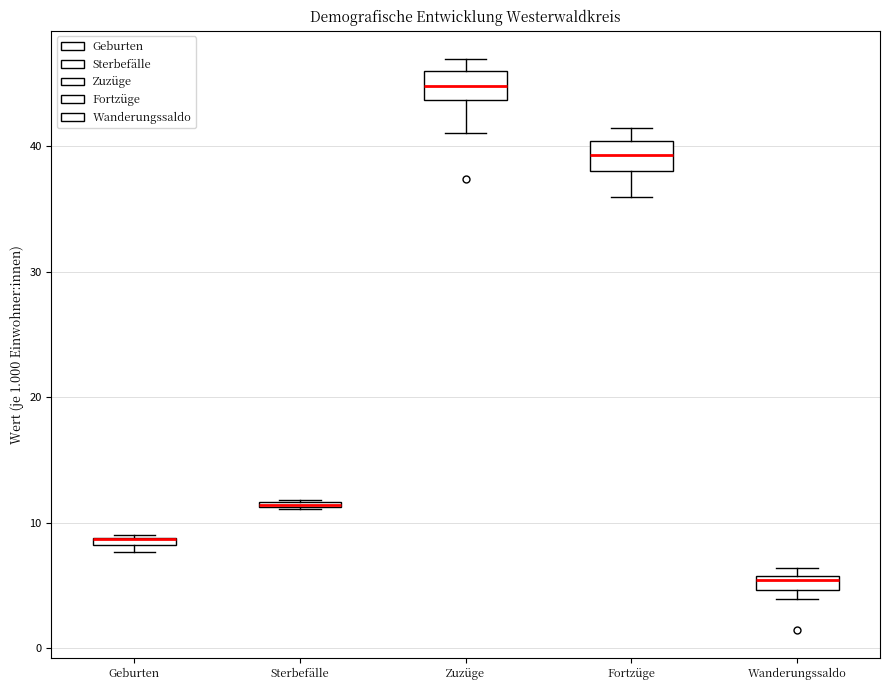

Where is the upper edge of the box for Wanderungssaldo on the y-axis? The values are not printed on the chart, so give them approximately, as read against the axis.

6